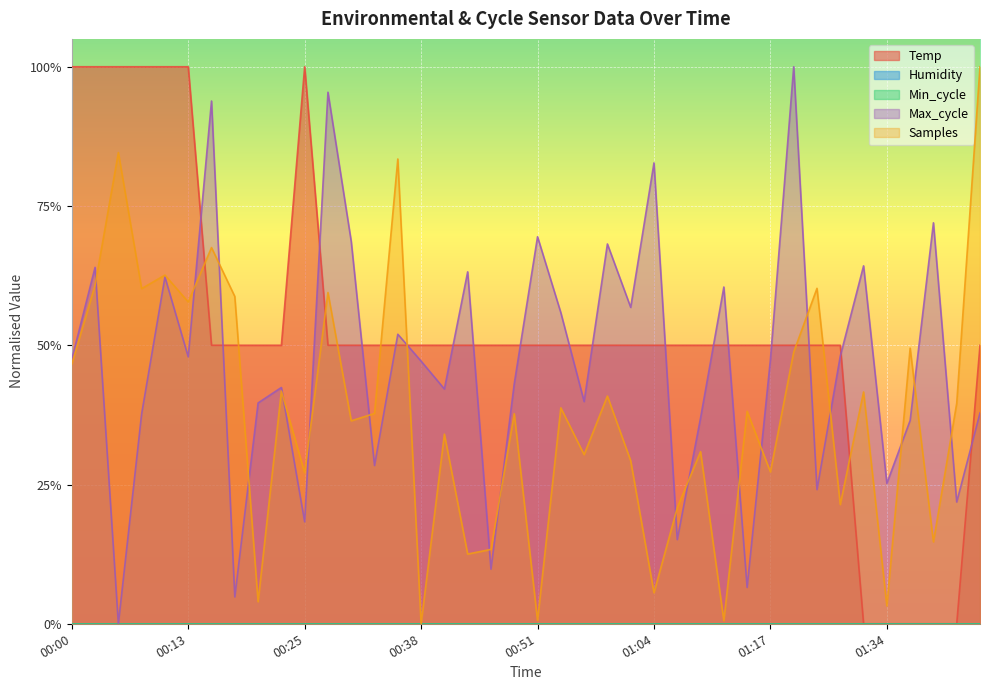

What is the difference between the highest and lowest values at 00:59?

0.3